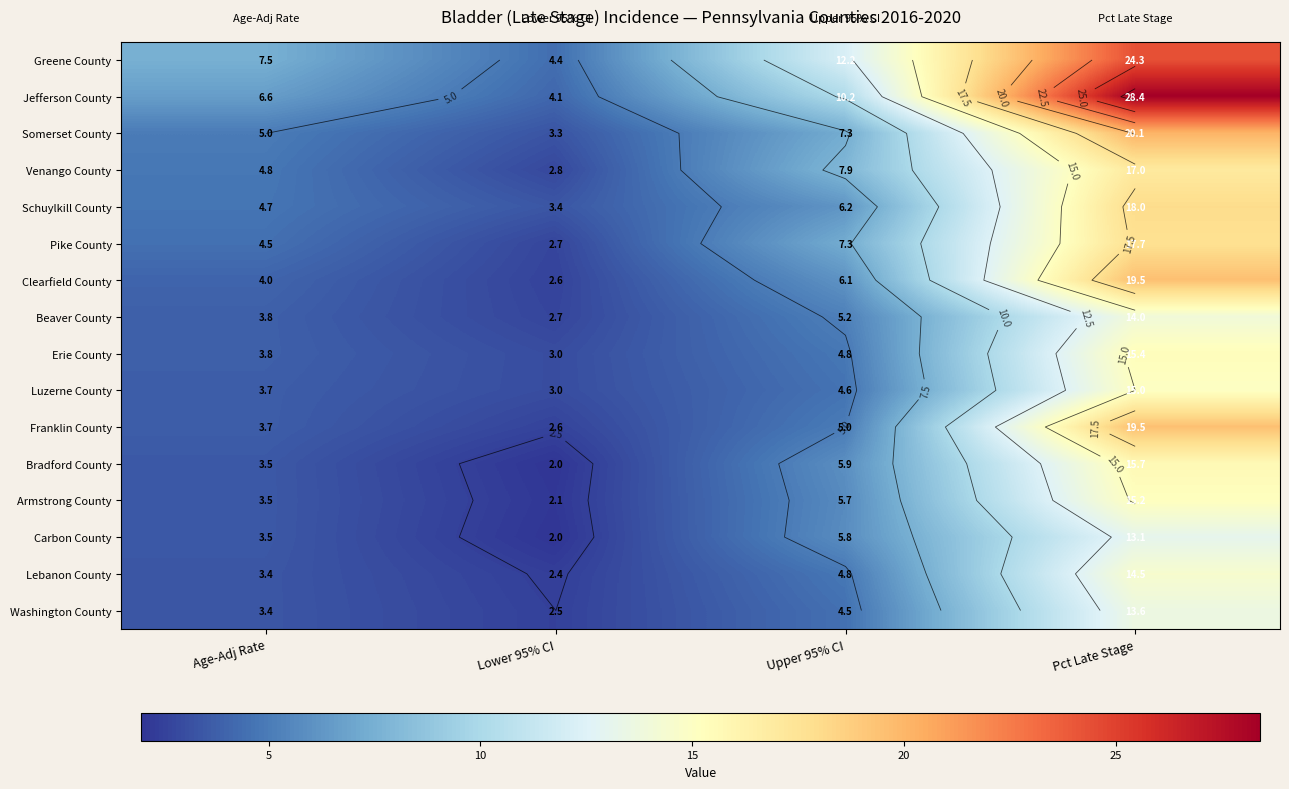

True or false: Beaver County has a value of 14.0 at Pct Late Stage.

True